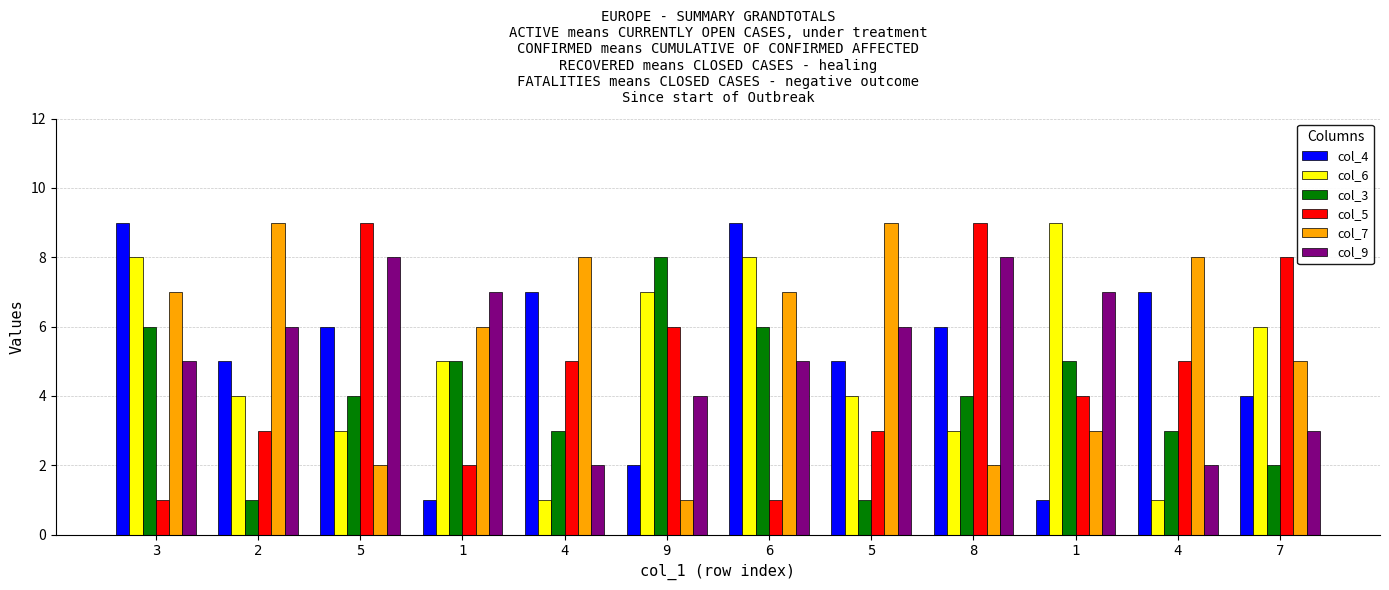

How many data points does each series have?

12